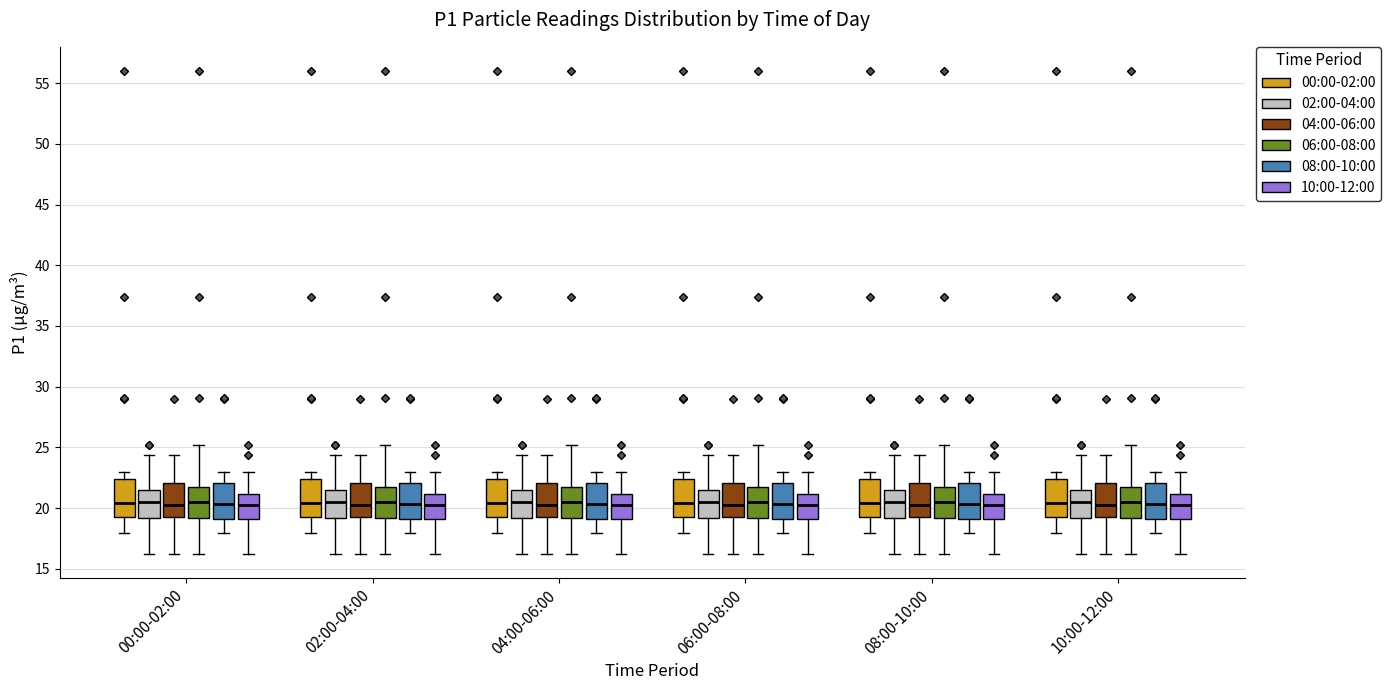

Where does the upper whisker of the box for 10:00-12:00 (08:00-10:00) end on the y-axis? The values are not printed on the chart, so give them approximately, as read against the axis.

23.0